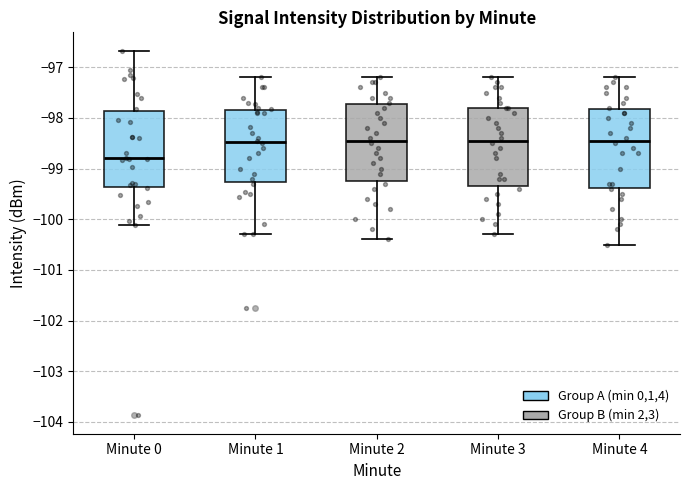

Reading left to right, transcribe this box plot: for each box, give where its median line is, the range the box spans, and where its two whiskers end, as read against the y-axis. The values are not printed on the chart, so give them approximately, as read against the axis.

Minute 0: median -98.8, box -99.4 to -97.9, whiskers -100.1 to -96.7
Minute 1: median -98.5, box -99.3 to -97.8, whiskers -100.3 to -97.2
Minute 2: median -98.4, box -99.2 to -97.7, whiskers -100.4 to -97.2
Minute 3: median -98.4, box -99.3 to -97.8, whiskers -100.3 to -97.2
Minute 4: median -98.4, box -99.4 to -97.8, whiskers -100.5 to -97.2